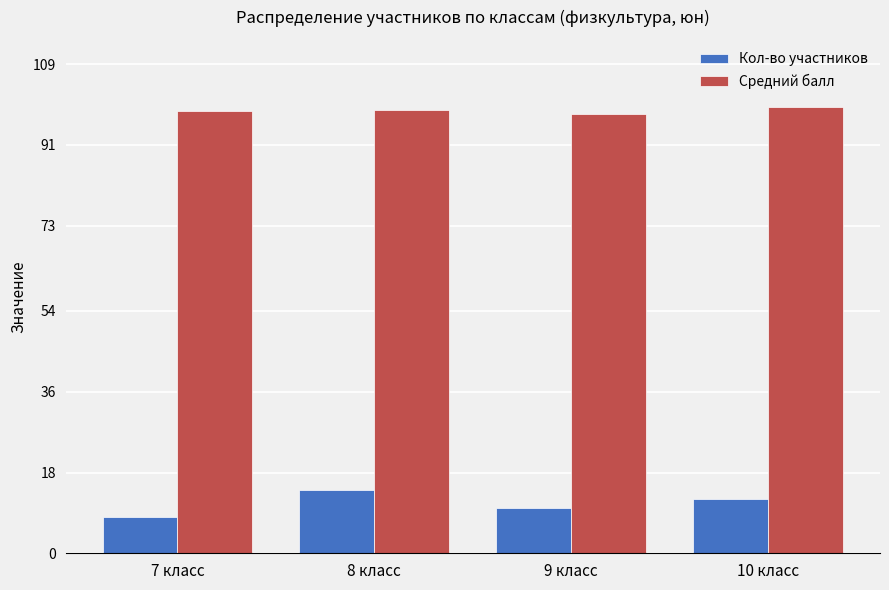

What is the label of the 2nd bar from the right?

9 класс